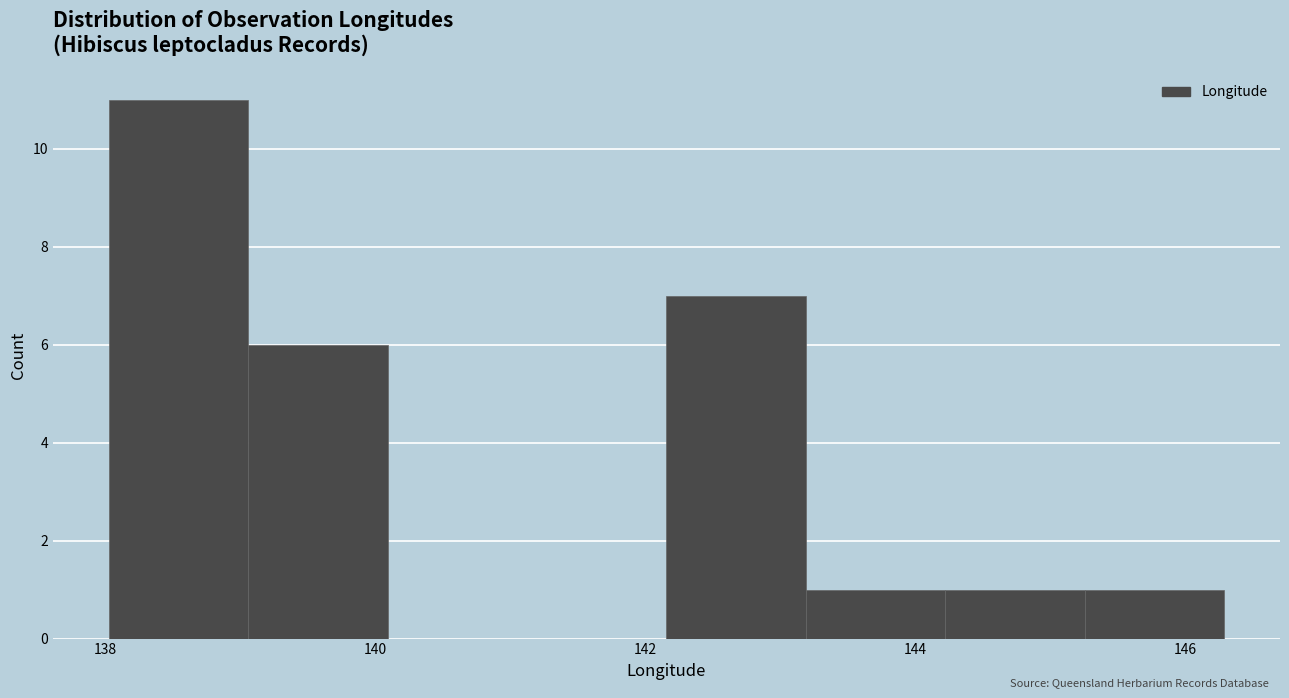

Which range on the x-axis has the tallest bar?

138.0 to 139.0